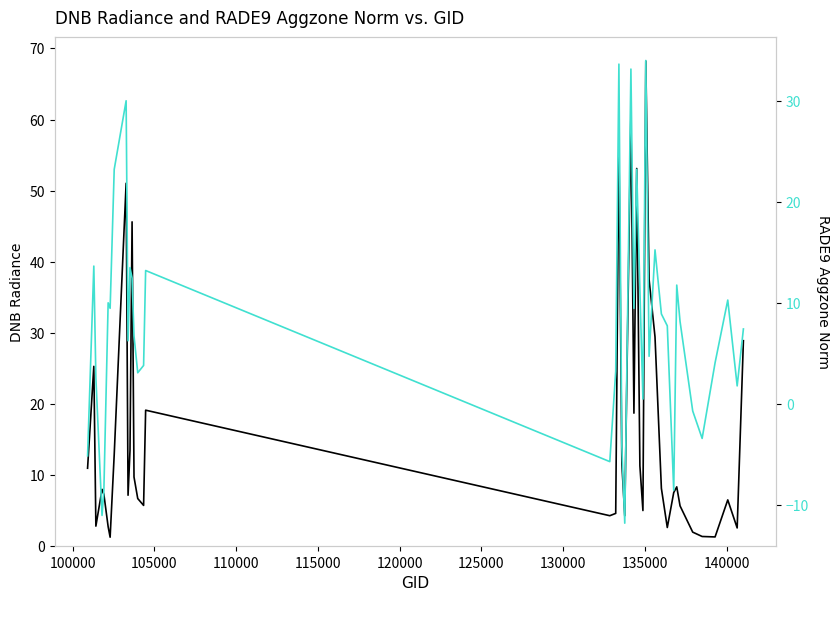

How many lines are shown in the chart?

2